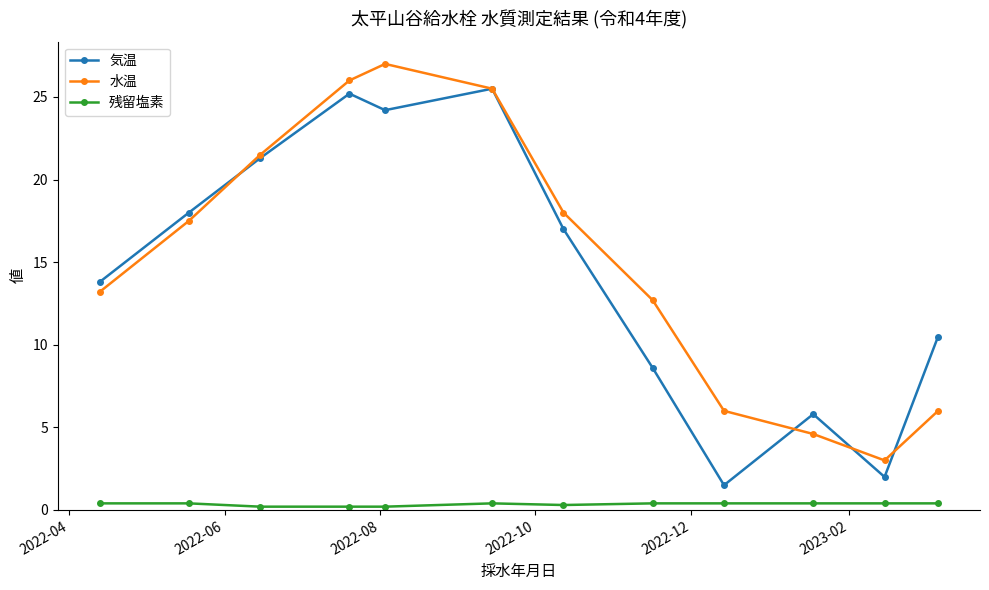

Rank the series by their maximum value, from highest to lowest.

水温, 気温, 残留塩素